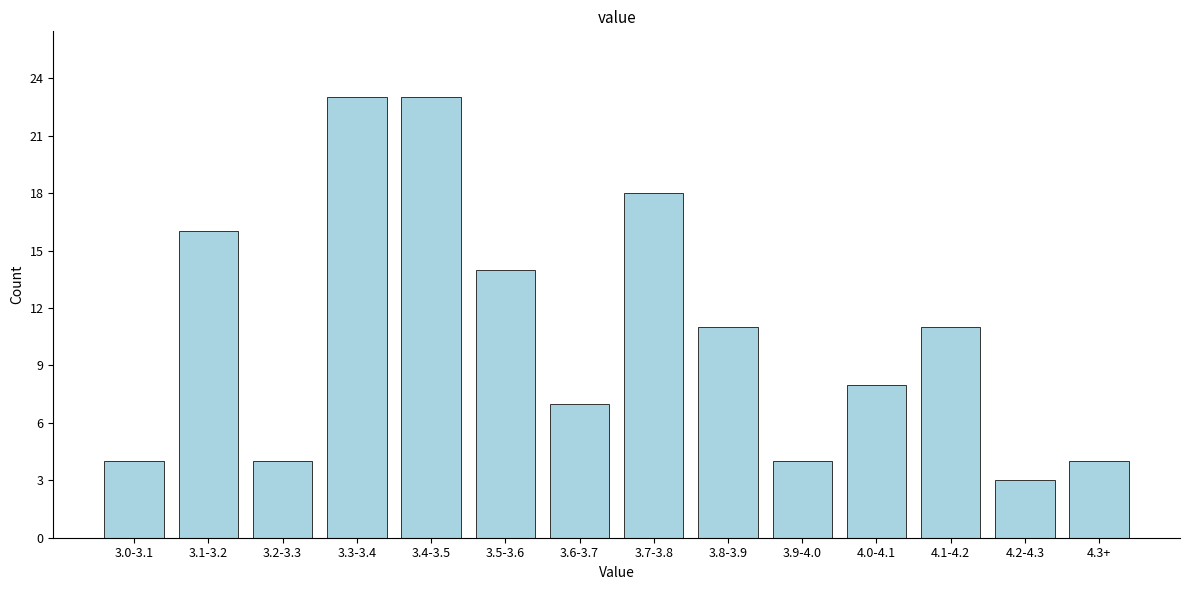

Reading right to left, transcribe all the data shown in this chart.

4	3	11	8	4	11	18	7	14	23	23	4	16	4